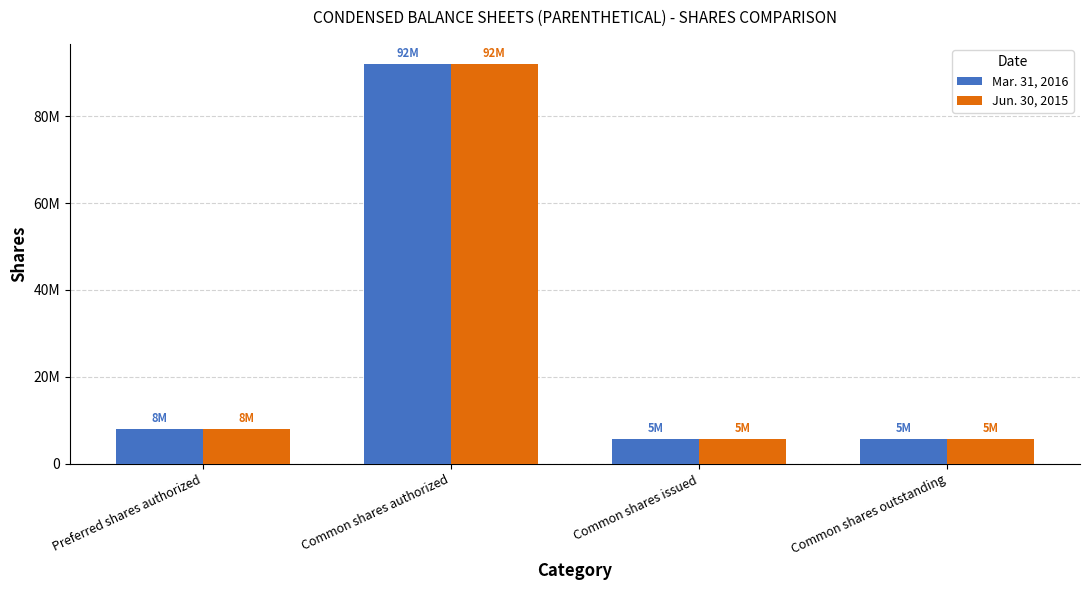

Does the chart contain stacked bars?

No